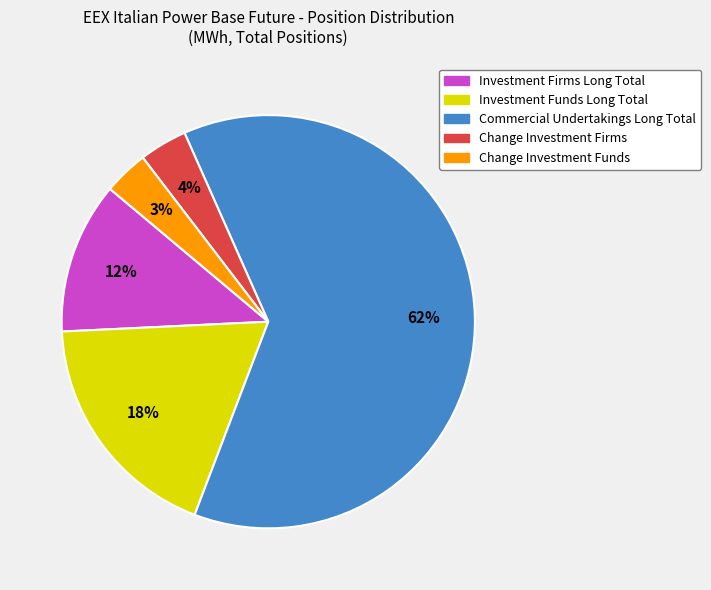

Does Change Investment Firms account for over 50% of the chart?

No